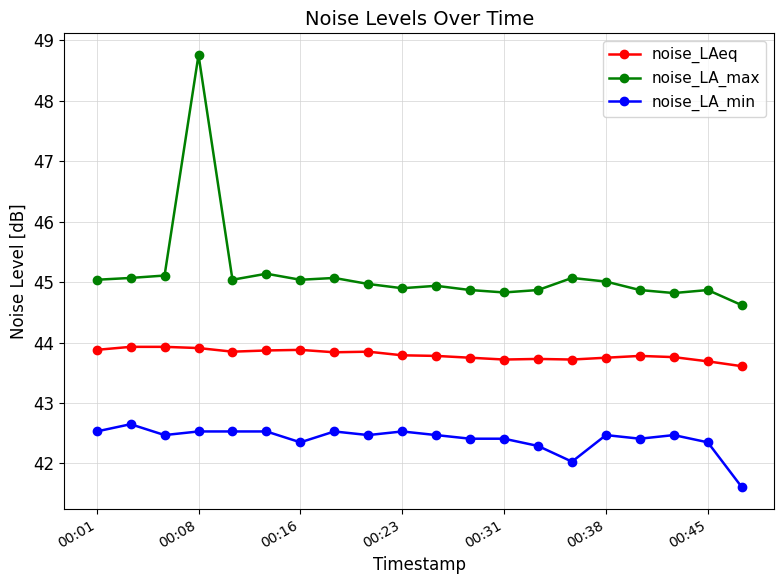

List the series in order of their peak value, highest first.

noise_LA_max, noise_LAeq, noise_LA_min